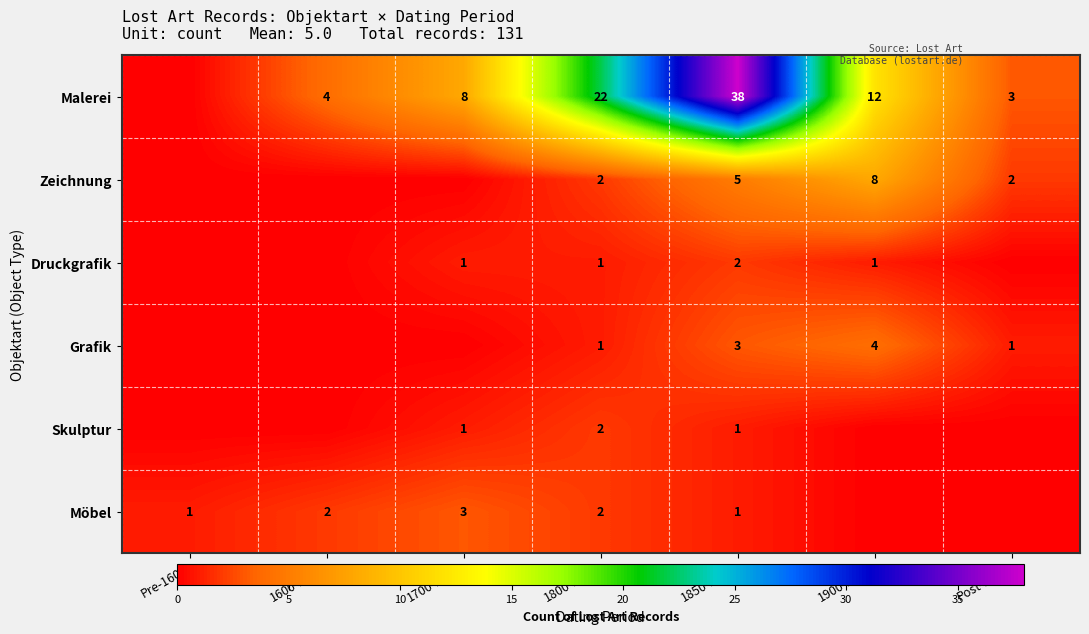

True or false: Skulptur has a value of 2 at 1800-1850.

True